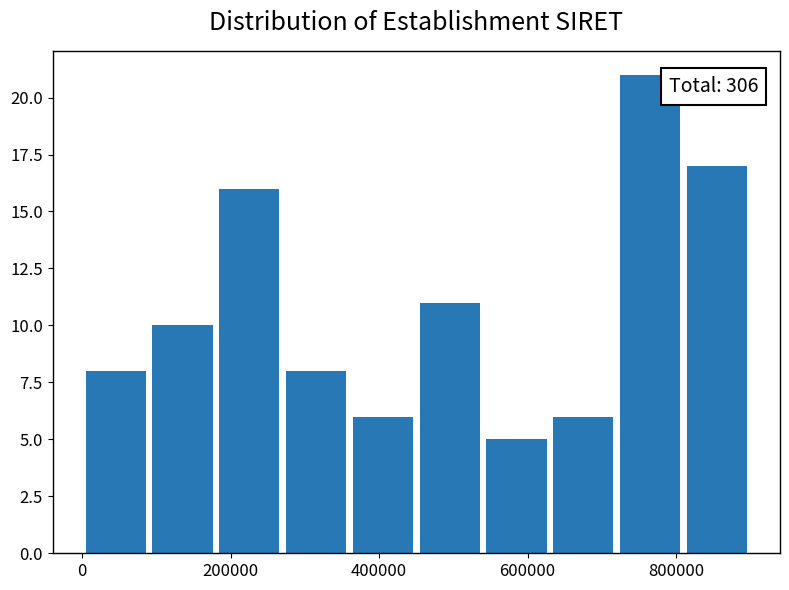

Over which range of the x-axis is the bar tallest?

720000 to 820000